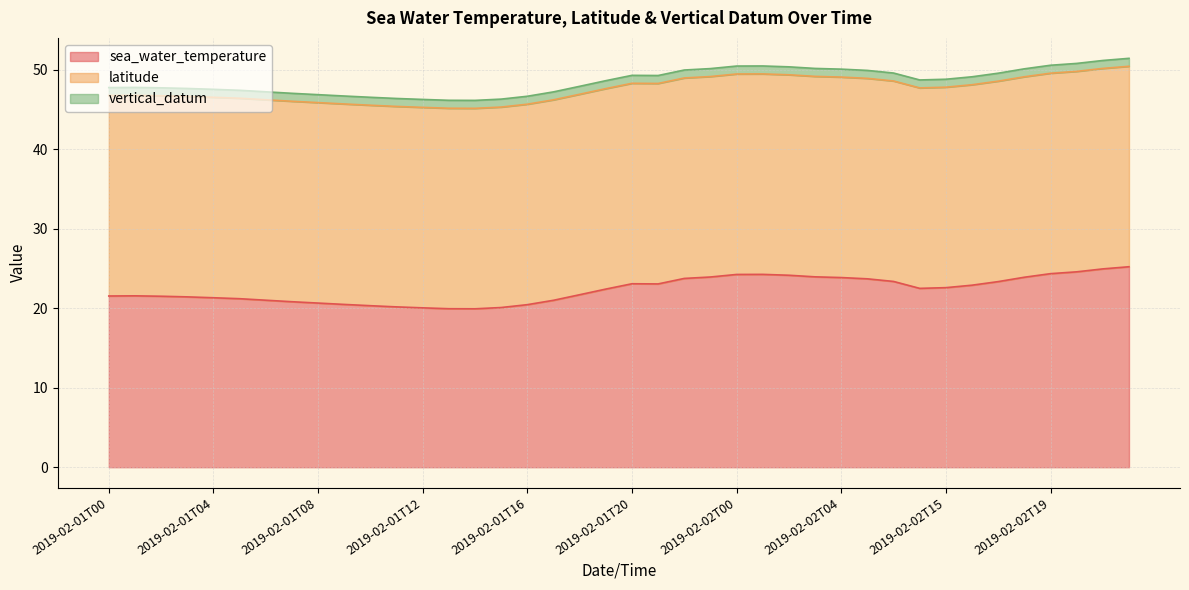

What position from the left is 2019-02-01T10?

11